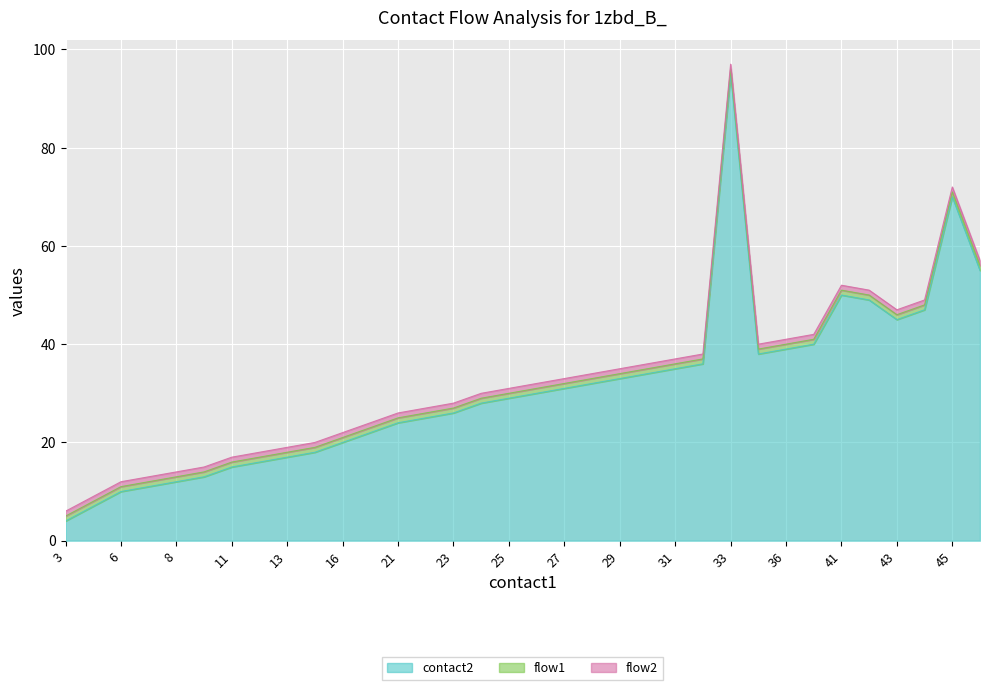

True or false: contact2 has more than 0 points higher than both neighbors.

True